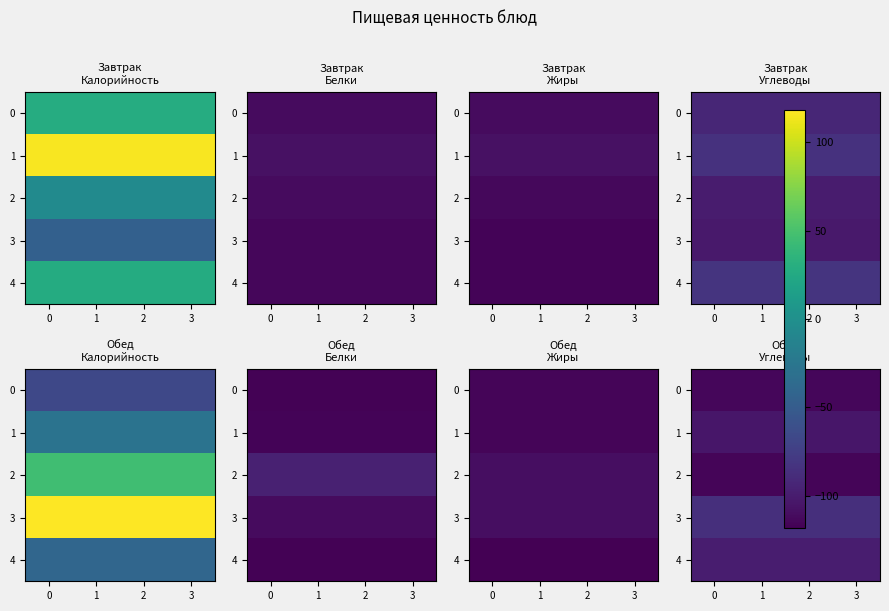

What value does the 4 series have at 1?

-99.5